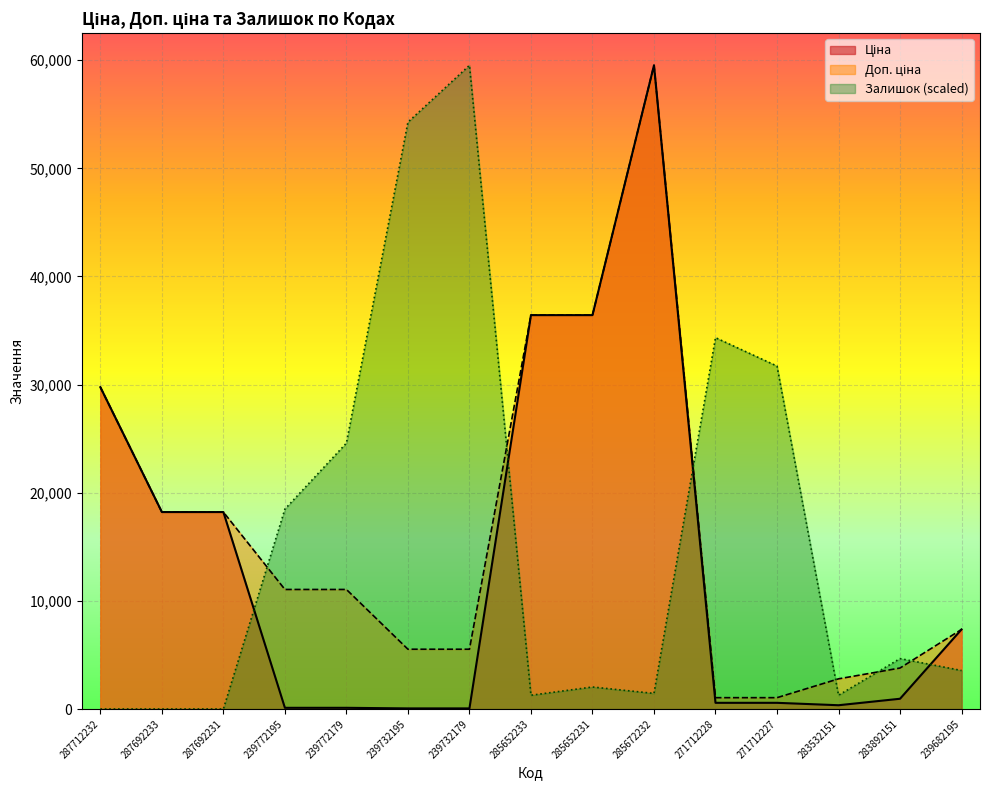

At which category is the sum across all series the highest?

285672232